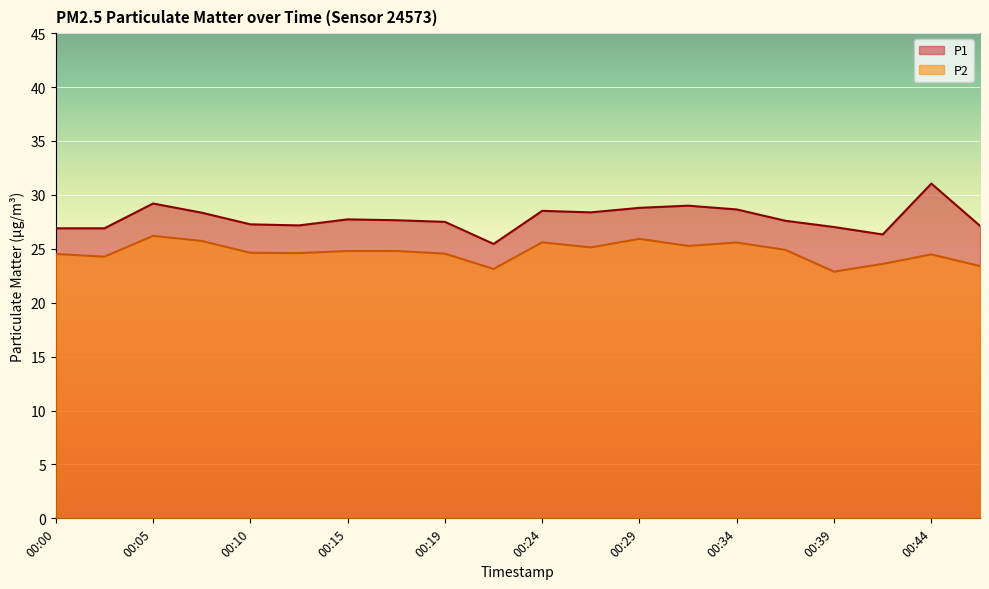

True or false: P2 and P1 cross at least once.

False